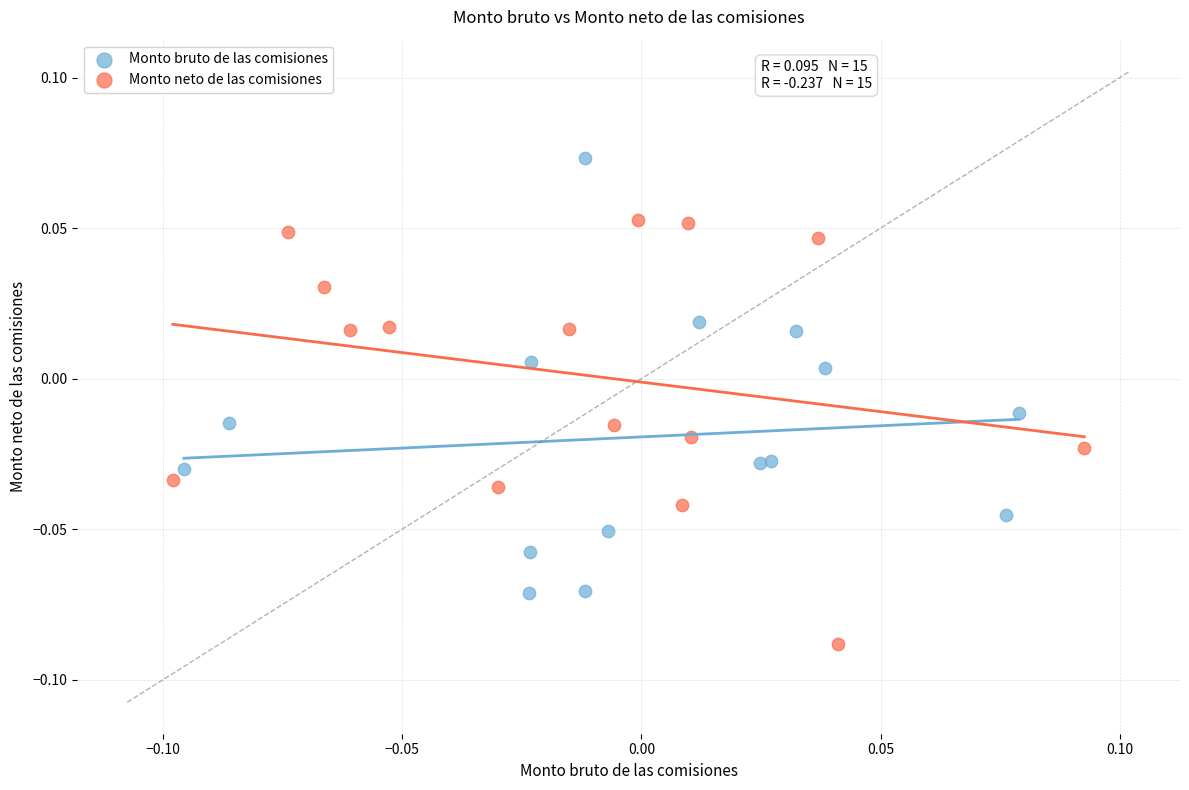

Which series has the largest Y range (max minus min)?

Monto bruto de las comisiones